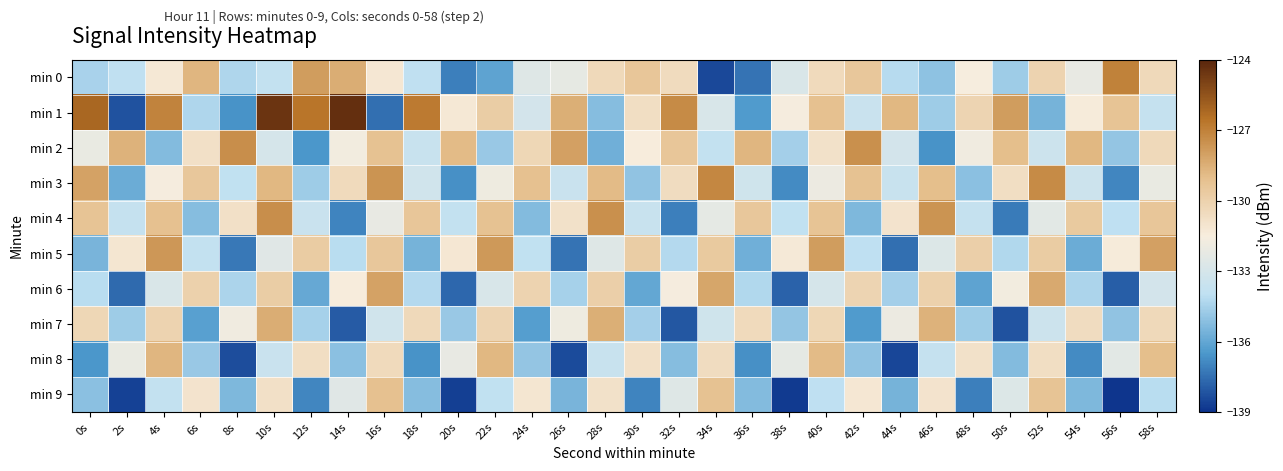

At which category is the sum across all series the highest?

10s